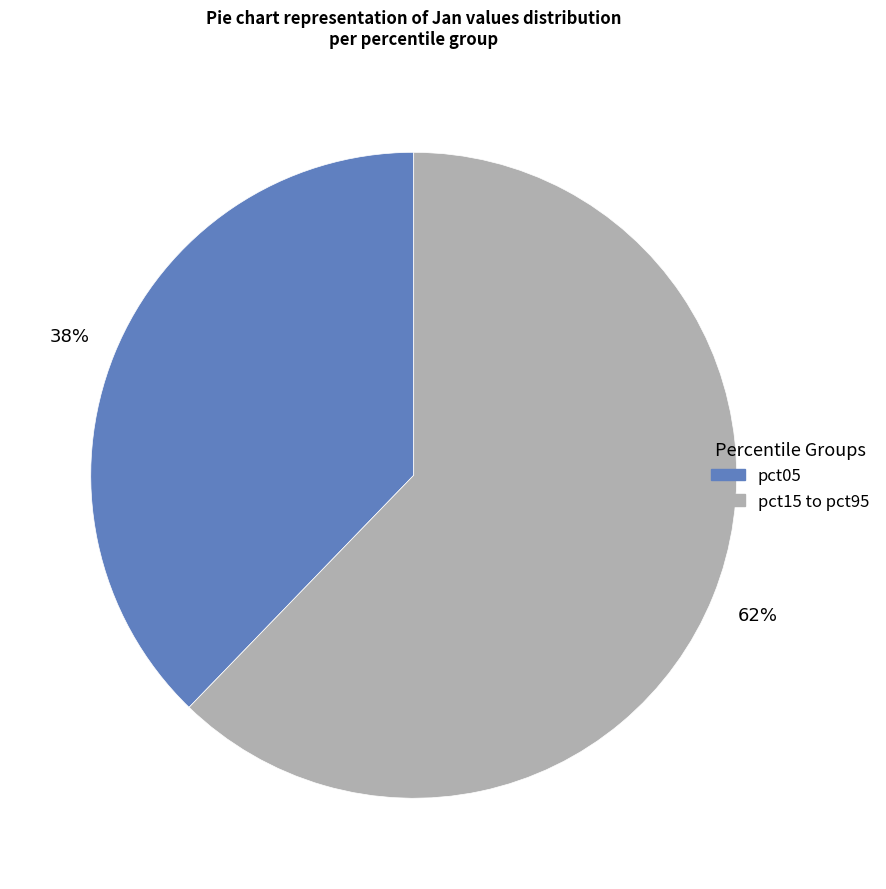

To the nearest percent, what is the difference between the largest and smallest slice percentages?

24%